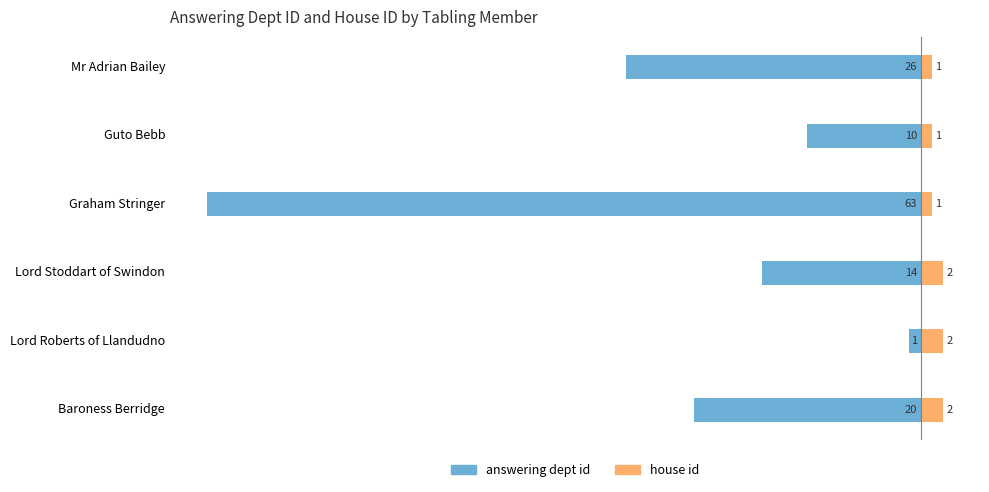

Read the house id value at Graham Stringer.

1